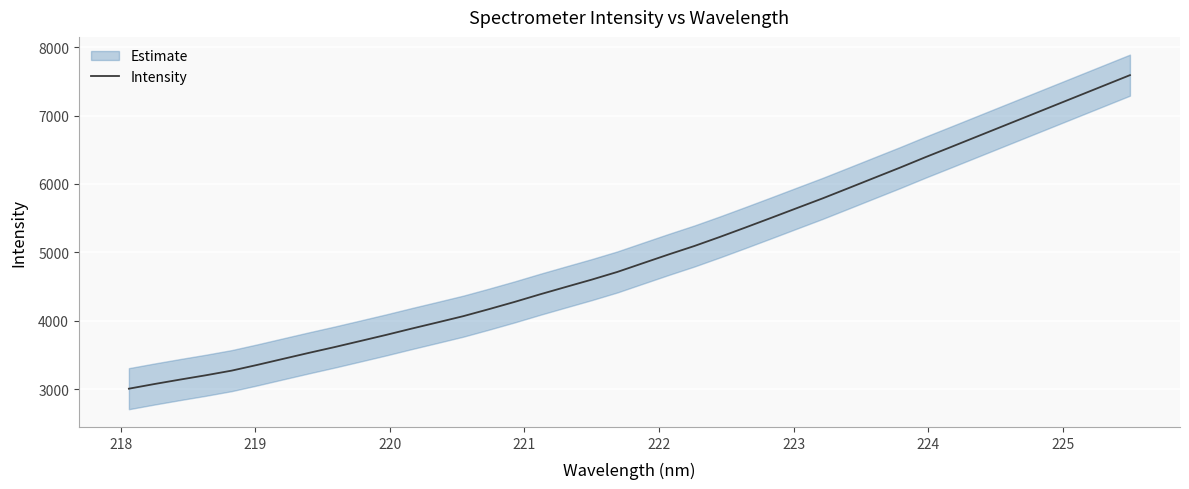

What is the minimum value for Intensity?

3008.4